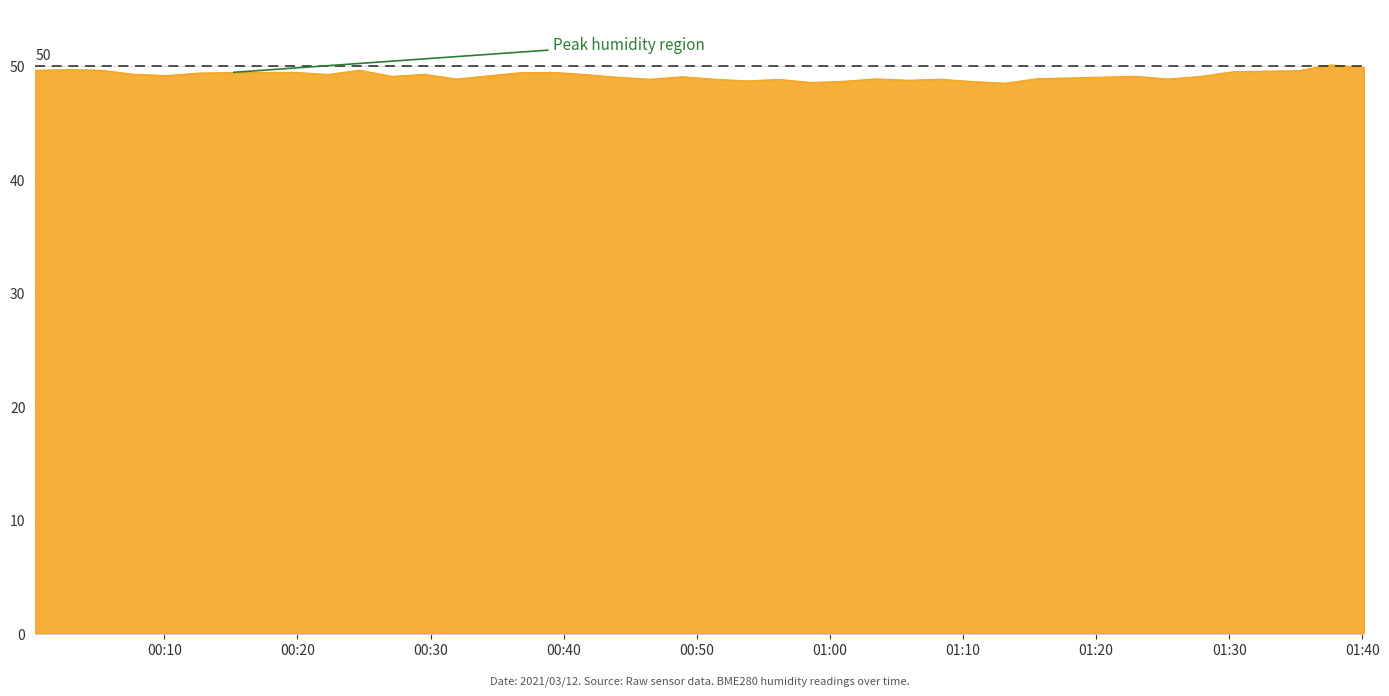

How many lines are shown in the chart?

1